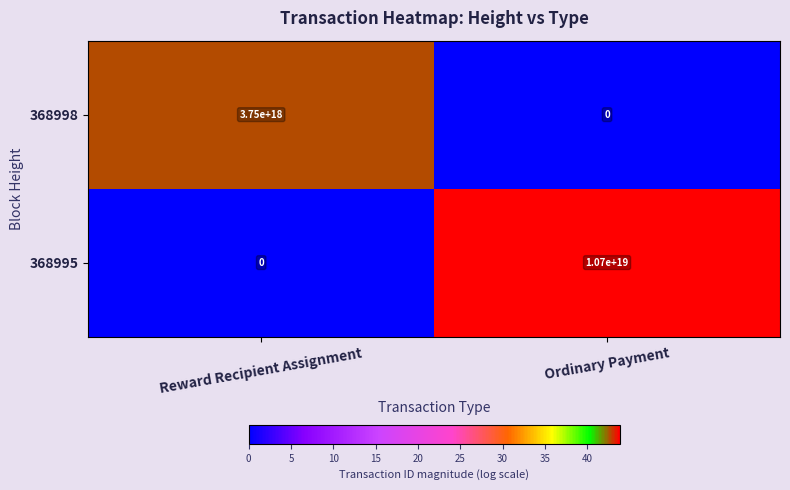

Count the number of data series in this chart.

2